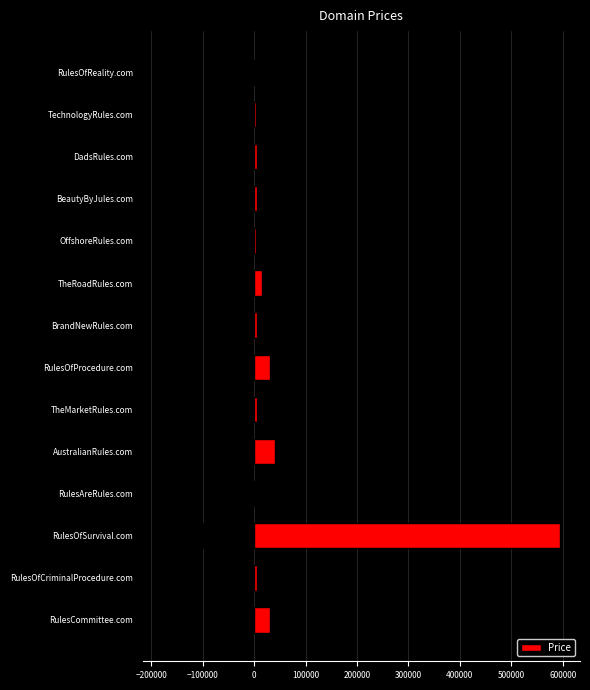

What is the sum of all Price values?

743432